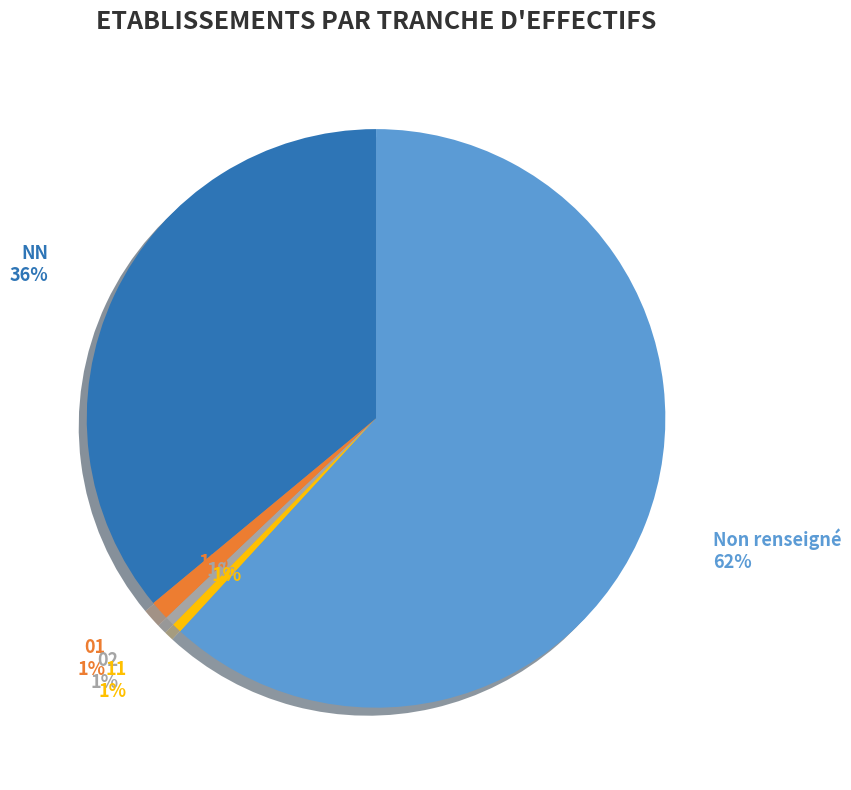

Approximately how many times larger is the value at 11 compared to 02?

1.0